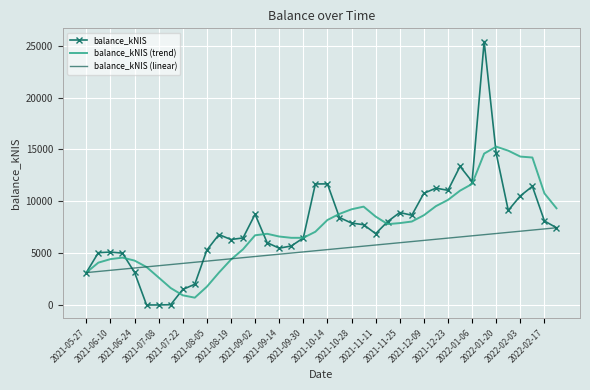

List the series in order of their peak value, highest first.

balance_kNIS, balance_kNIS (trend), balance_kNIS (linear)